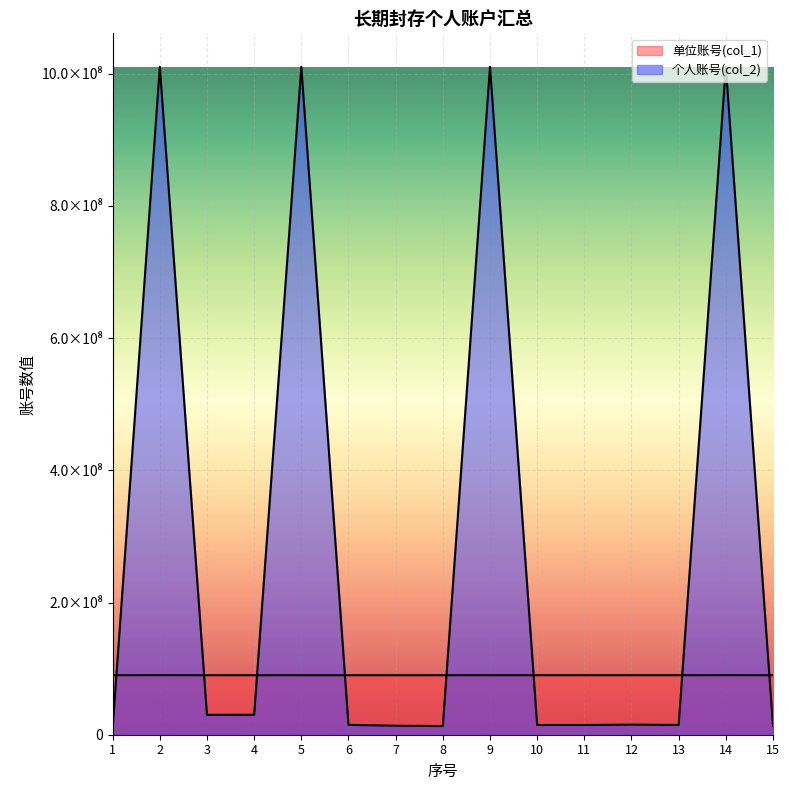

Where is the first local minimum for 单位账号(col_1)?

10